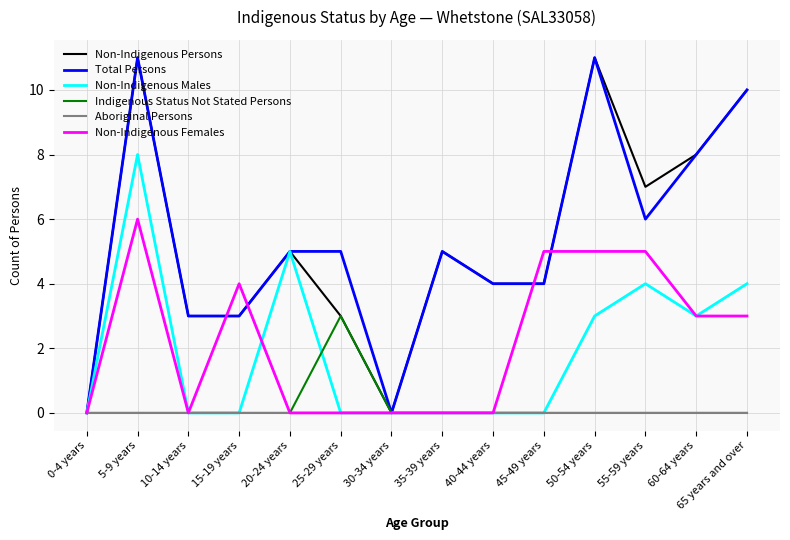

Is the value of Non-Indigenous Females at 40-44 years greater than the value of Non-Indigenous Persons at 40-44 years?

No